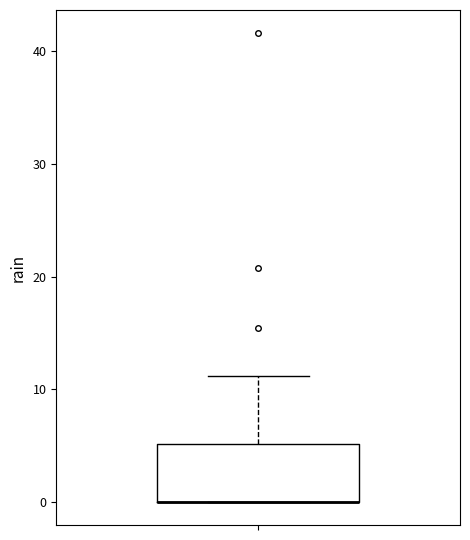

Transcribe this box plot: give where the median line is, the range the box spans, and where the two whiskers end, as read against the y-axis. The values are not printed on the chart, so give them approximately, as read against the axis.

median 0 (drawn on the box's lower edge), box 0 to 5, whiskers 0 to 11